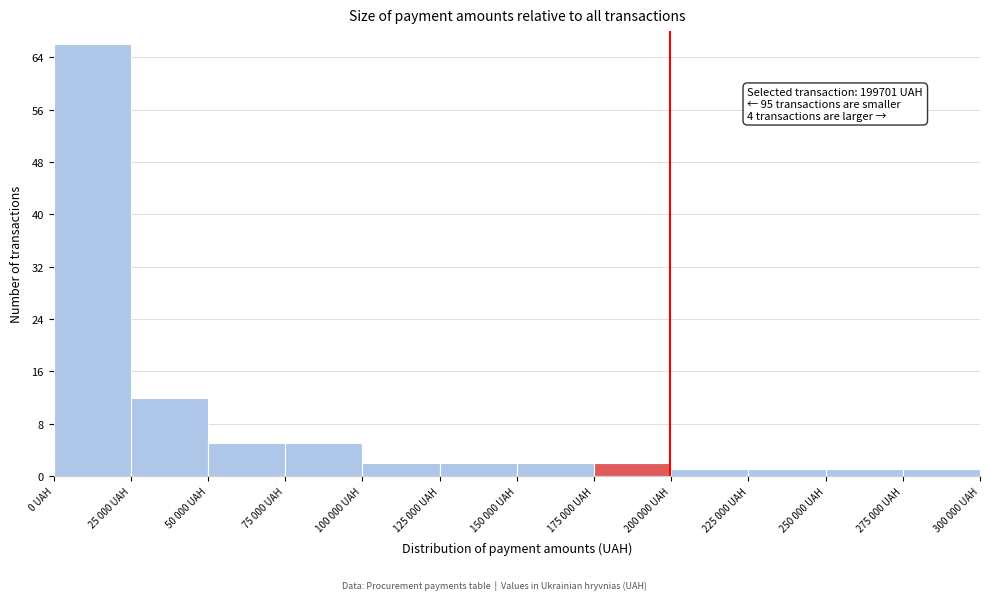

Reading left to right, extract all data points from this chart.

0 UAH=66	25 000 UAH=12	50 000 UAH=5	75 000 UAH=5	100 000 UAH=2	125 000 UAH=2	150 000 UAH=2	175 000 UAH=2	200 000 UAH=1	225 000 UAH=1	250 000 UAH=1	275 000 UAH=1